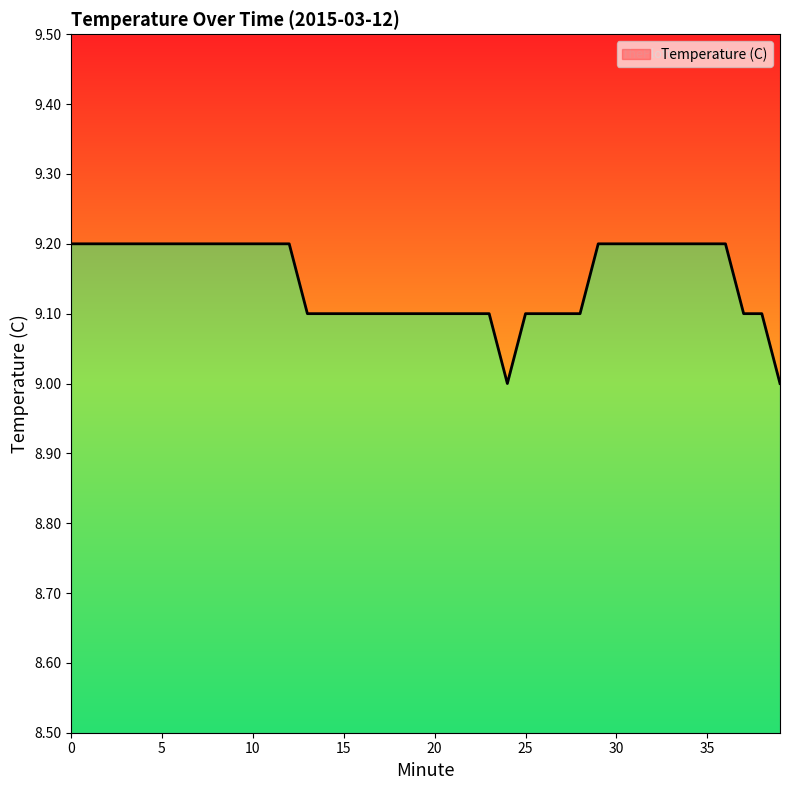

What is the sum of the values at 5 and 33?

18.4